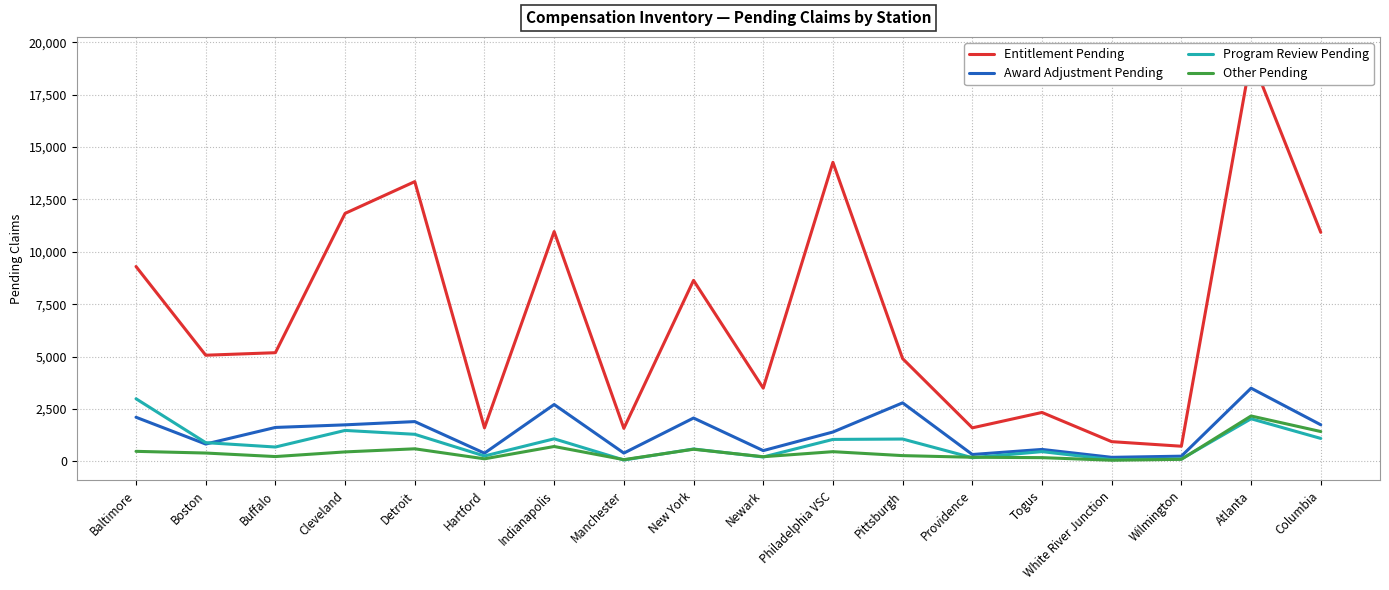

Is it true that Award Adjustment Pending equals 2071 at New York?

True